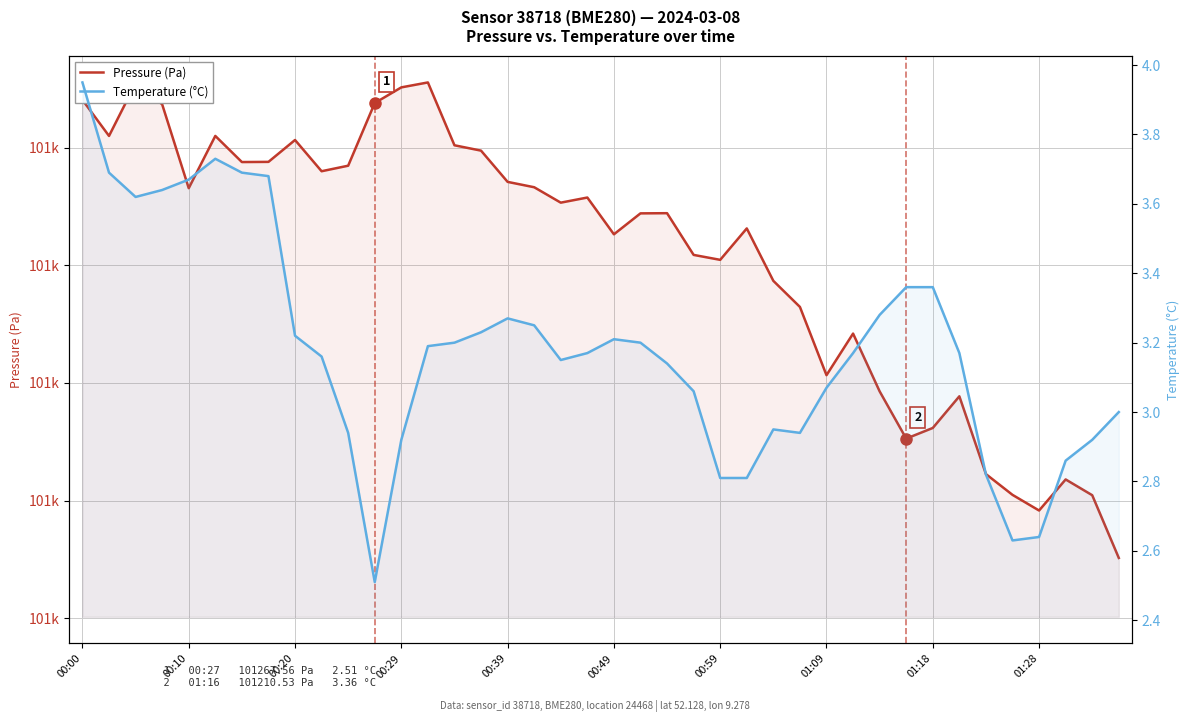

Is it true that Pressure (Pa) equals 101190.2 at 39?

True